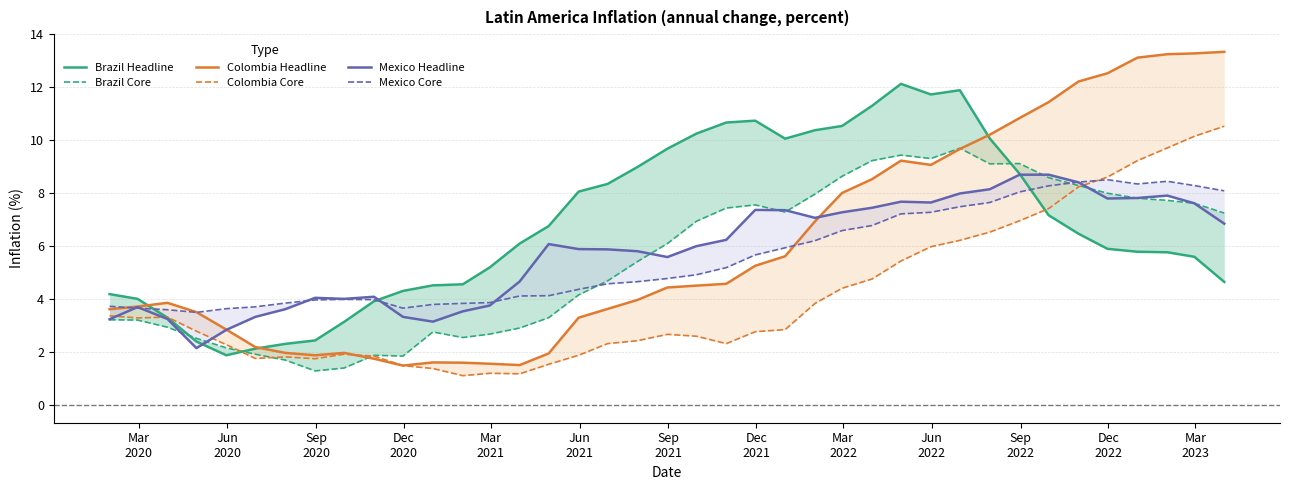

How many intersections are there between Colombia Core and Mexico Headline?

4